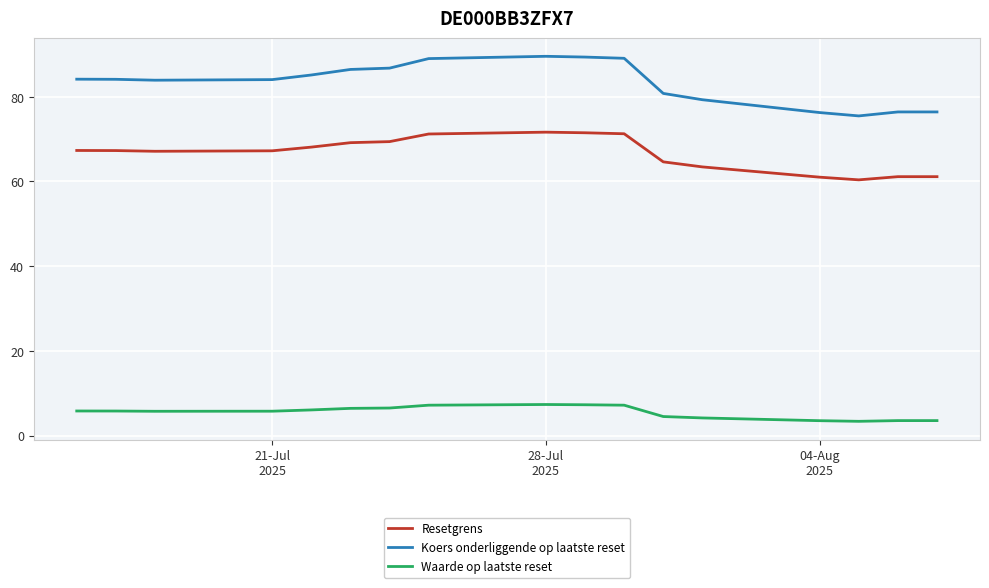

Which series has the largest range (max minus min)?

Koers onderliggende op laatste reset